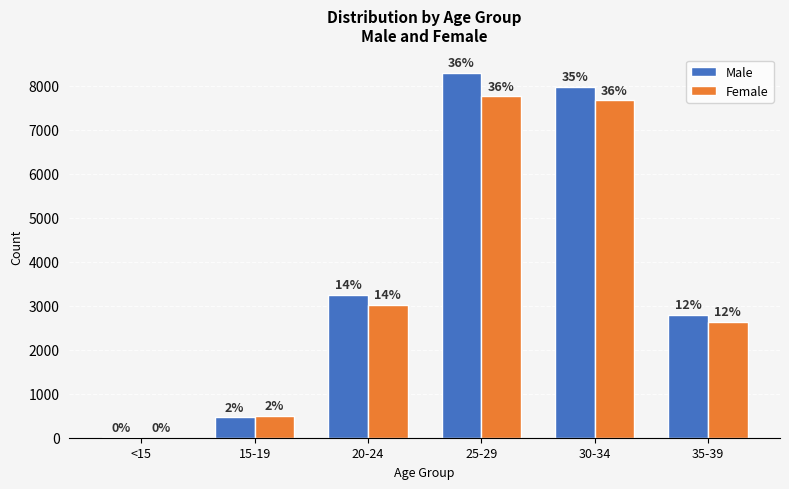

How many groups of bars are there?

6